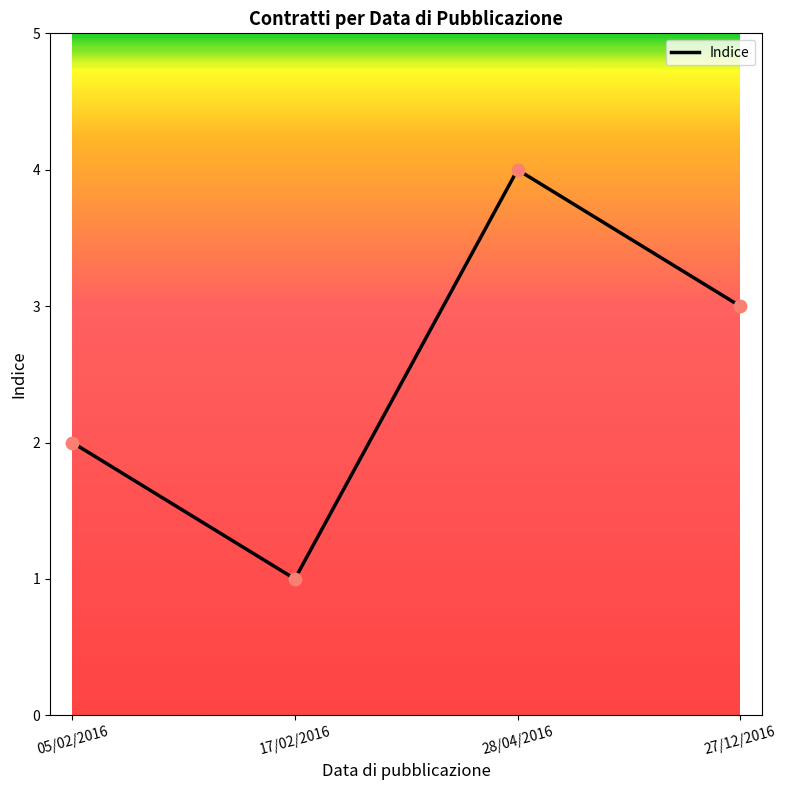

What is the change in value from 17/02/2016 to 27/12/2016?

+2